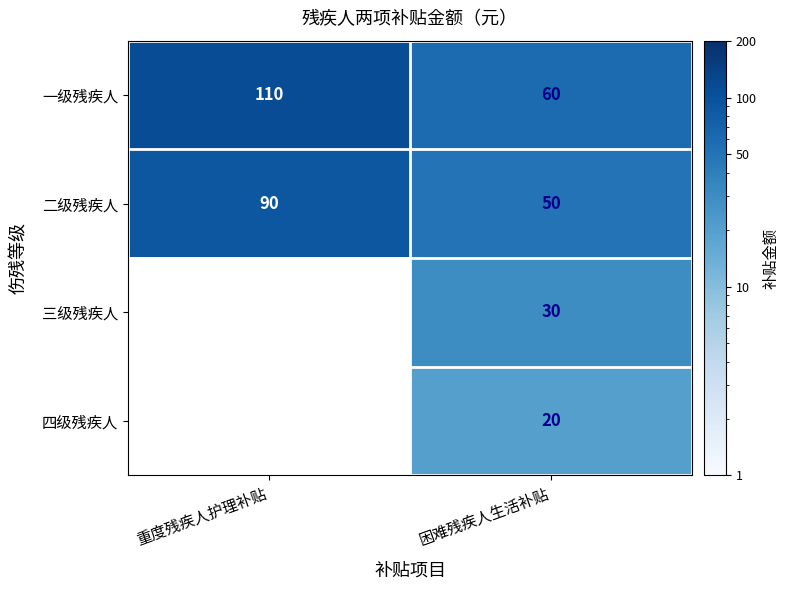

List the labels in order of 二级残疾人 value, smallest first.

困难残疾人生活补贴, 重度残疾人护理补贴